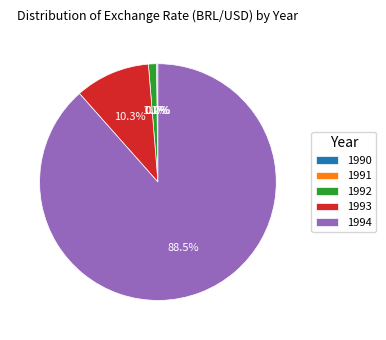

Which category has the biggest portion of the pie?

1994